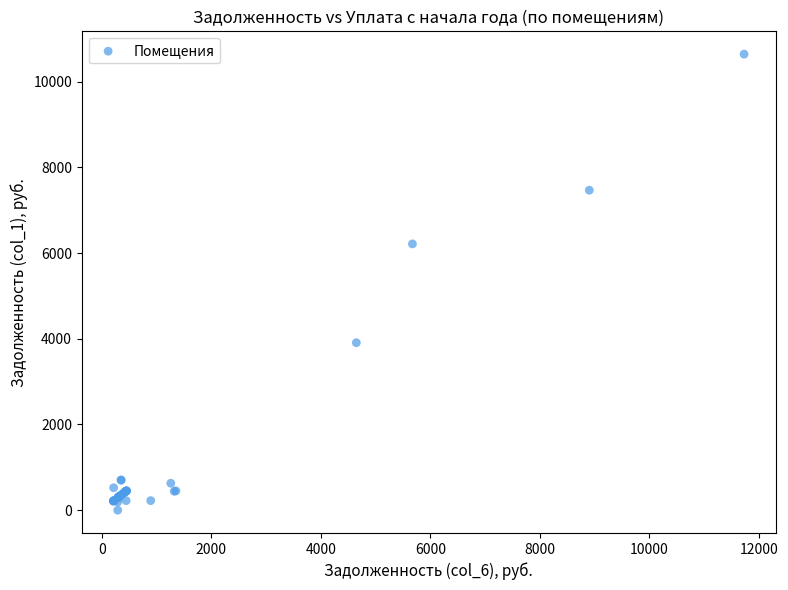

What Y value in the scatter plot is closest to 5321?

6215.2